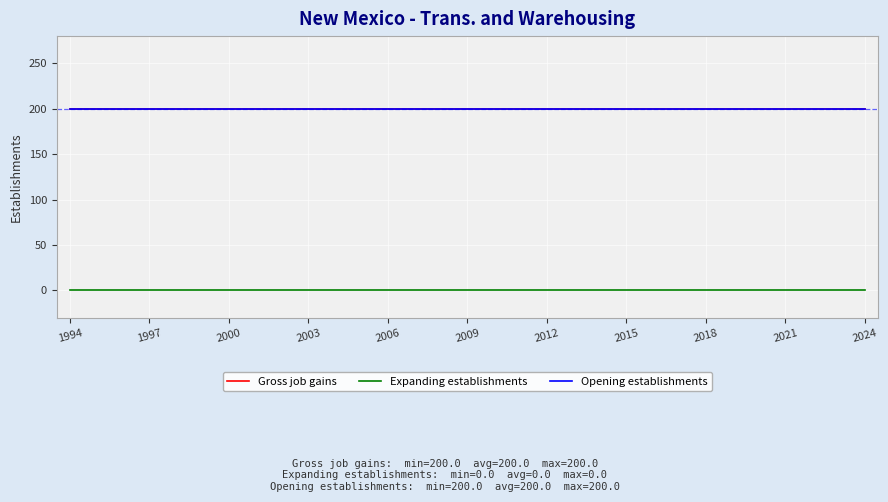

At which category is the sum across all series the highest?

1994